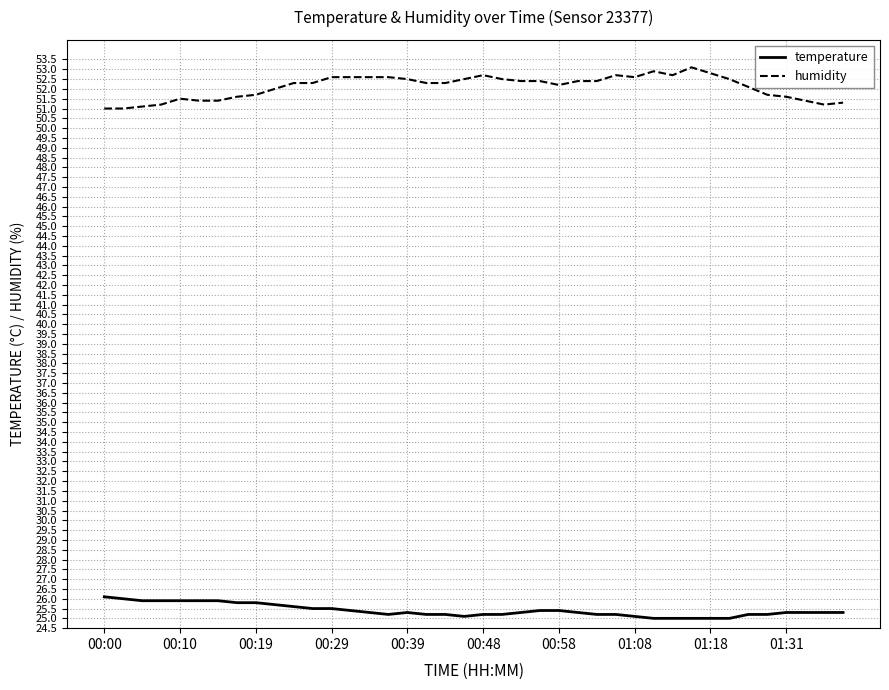

True or false: humidity and temperature intersect in this chart.

False